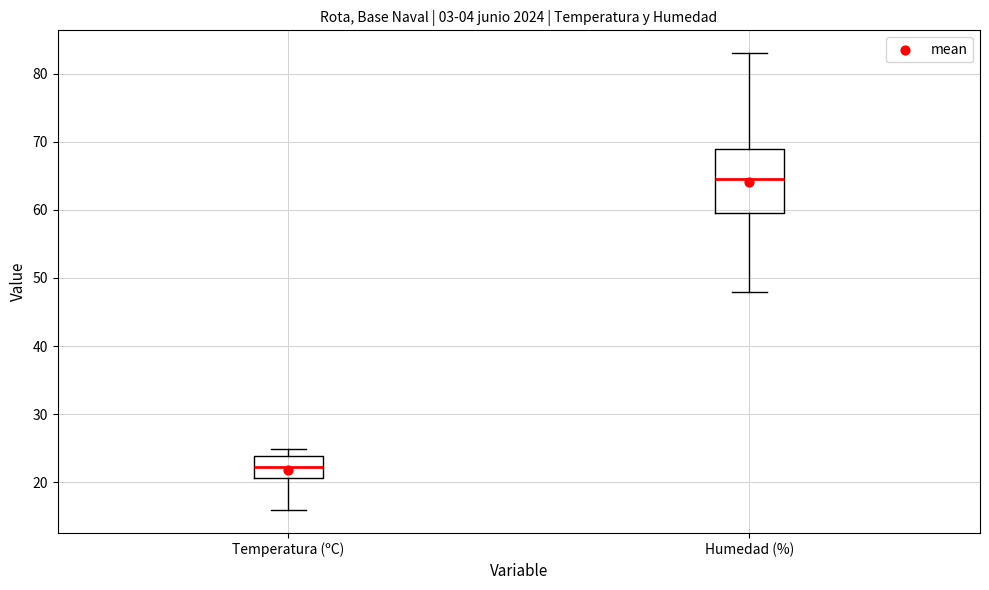

Reading left to right, transcribe this box plot: for each box, give where its median line is, the range the box spans, and where its two whiskers end, as read against the y-axis. The values are not printed on the chart, so give them approximately, as read against the axis.

Temperatura (ºC): median 22, box 21 to 24, whiskers 16 to 25
Humedad (%): median 65, box 60 to 69, whiskers 48 to 83